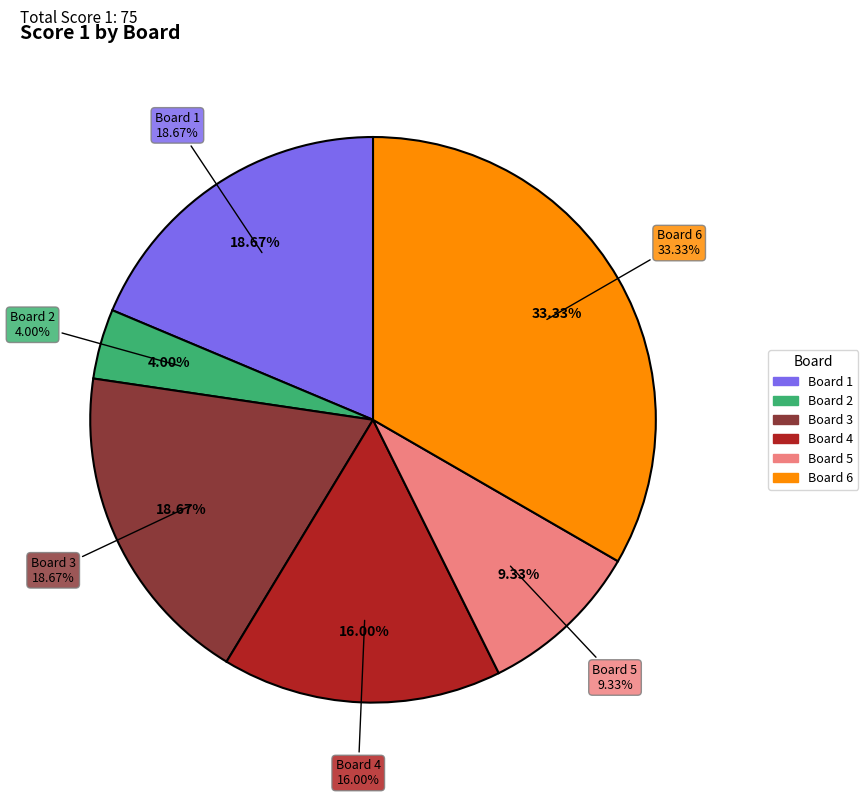

What percentage is the Board 4
Philips Patrick slice, to the nearest percent?

16%